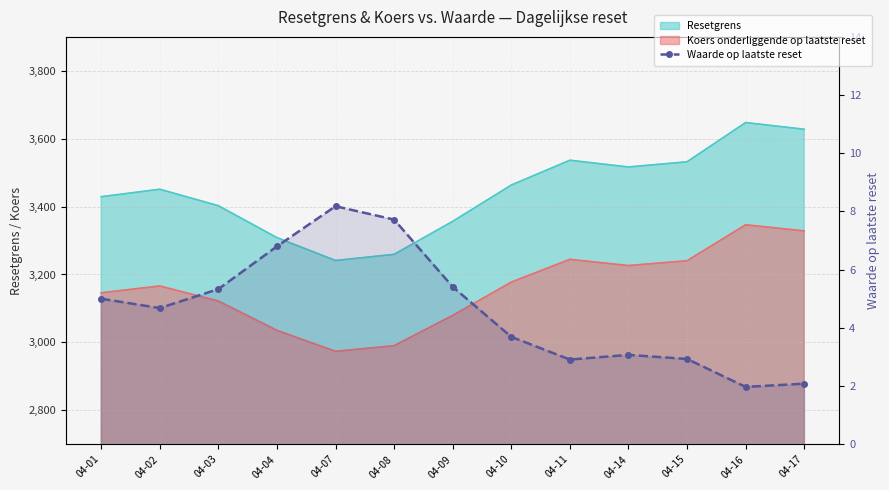

At which category does the data reach its first local peak?

04-07